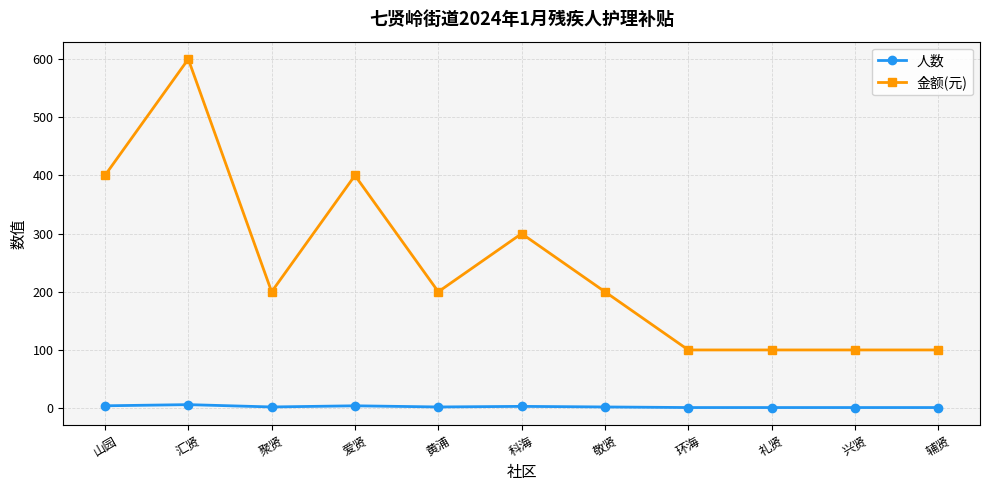

What is the label of the 11th point from the right?

山园